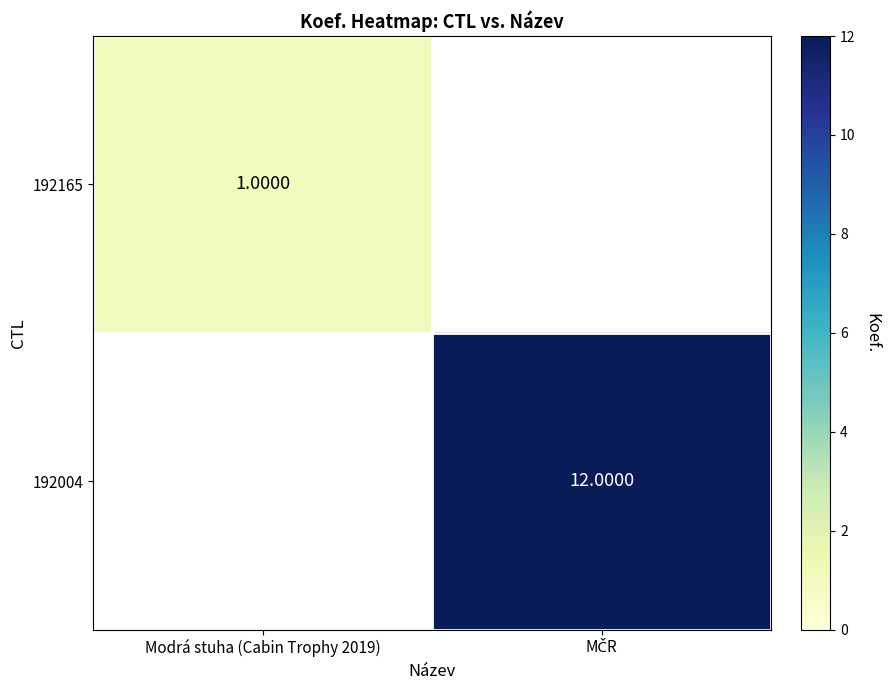

How many values in 192004 are above zero?

1